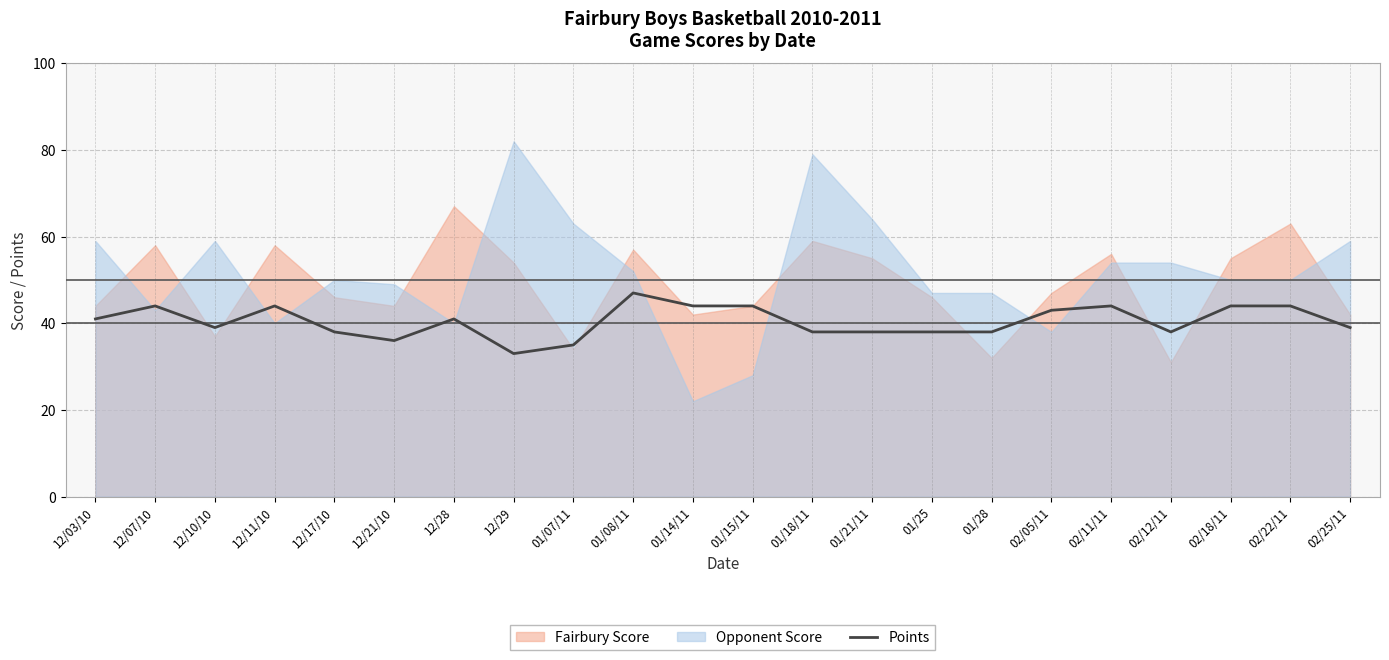

The chart shows a value of 62 at 12/07/10. True or false?

False